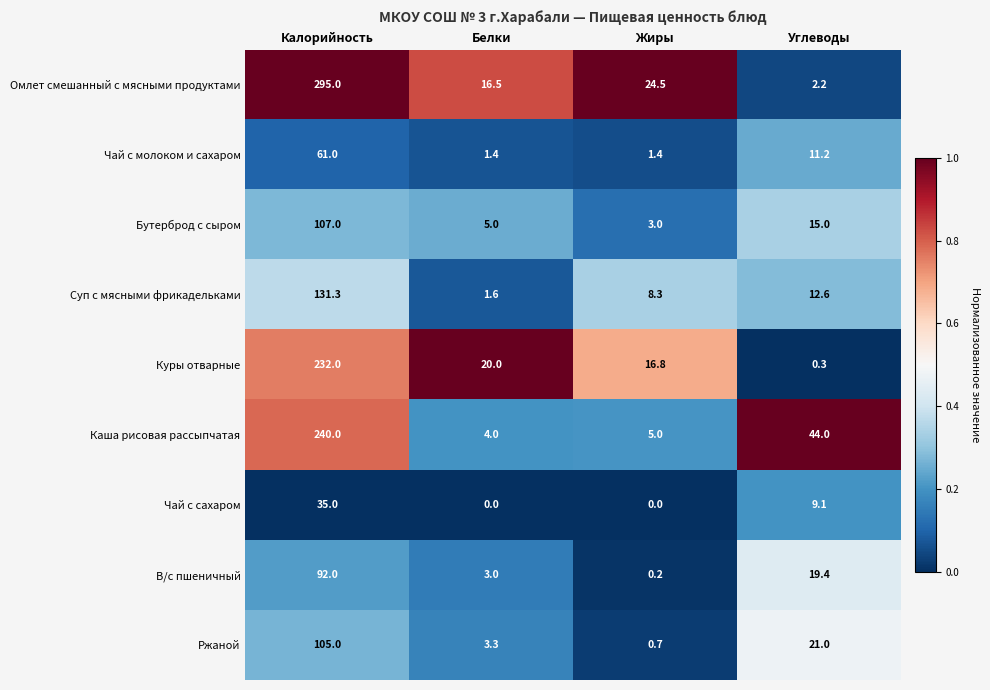

Where is Чай с молоком и сахаром nearest to the value 31?

Углеводы